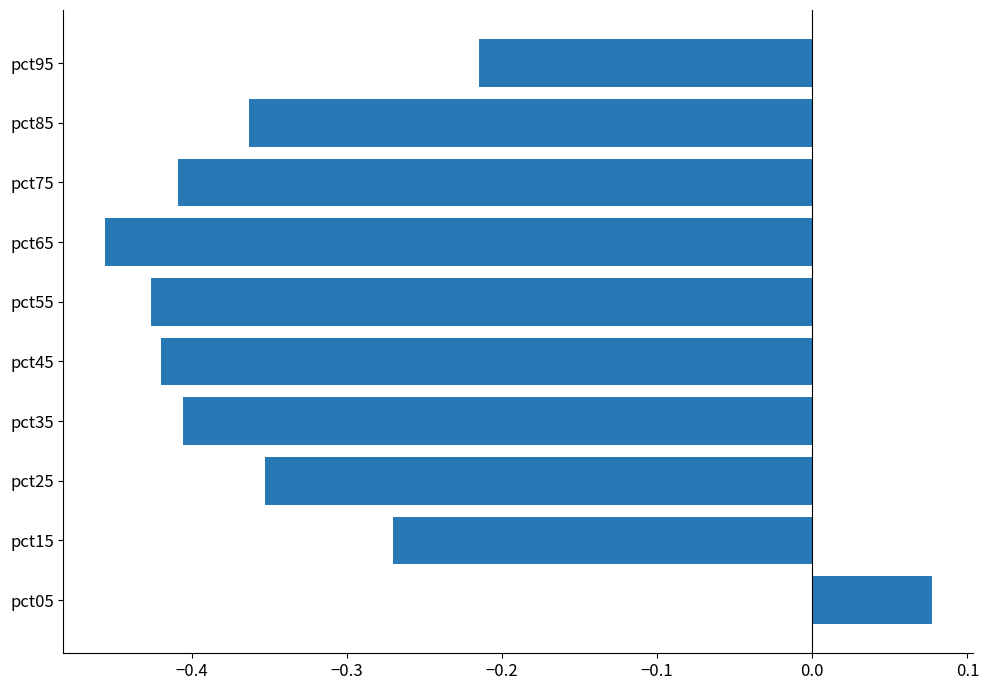

How many values are between 0 and 1?

1